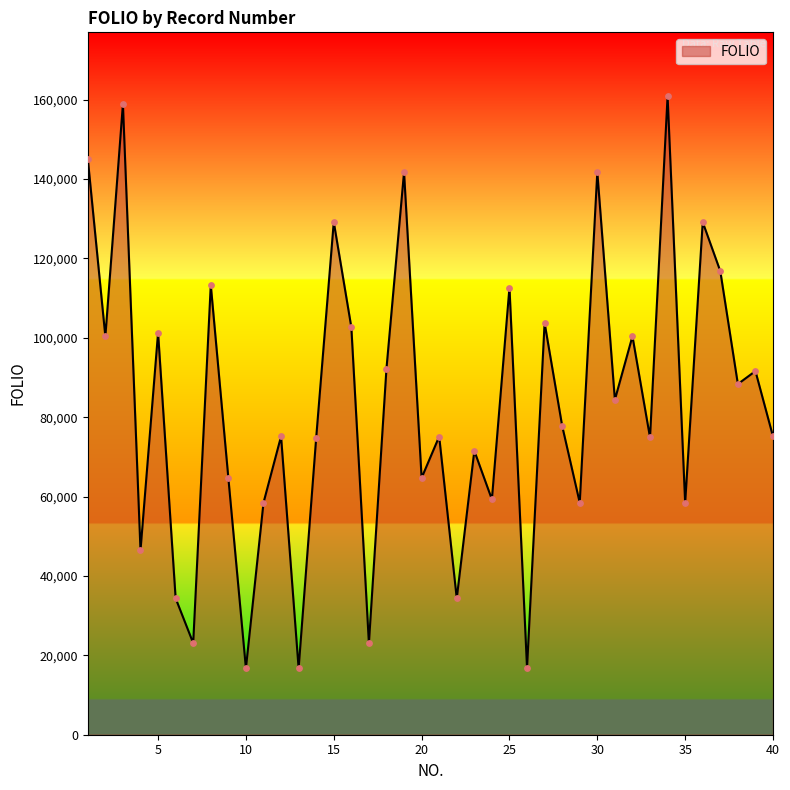

What is the difference between the maximum and minimum values?

144182